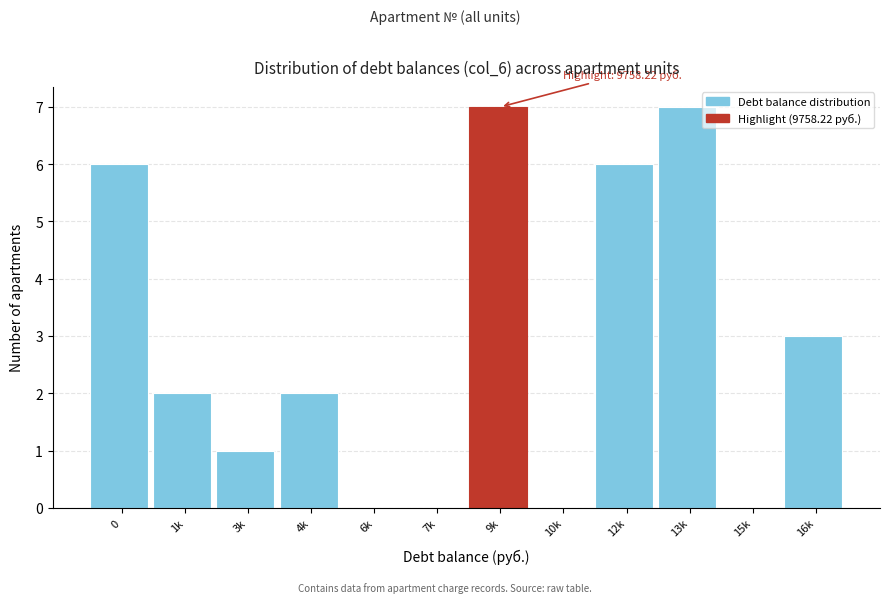

Reading right to left, list all the values displayed in this chart.

16k=3	15k=0	13k=7	12k=6	10k=0	9k=7	7k=0	6k=0	4k=2	3k=1	1k=2	0=6